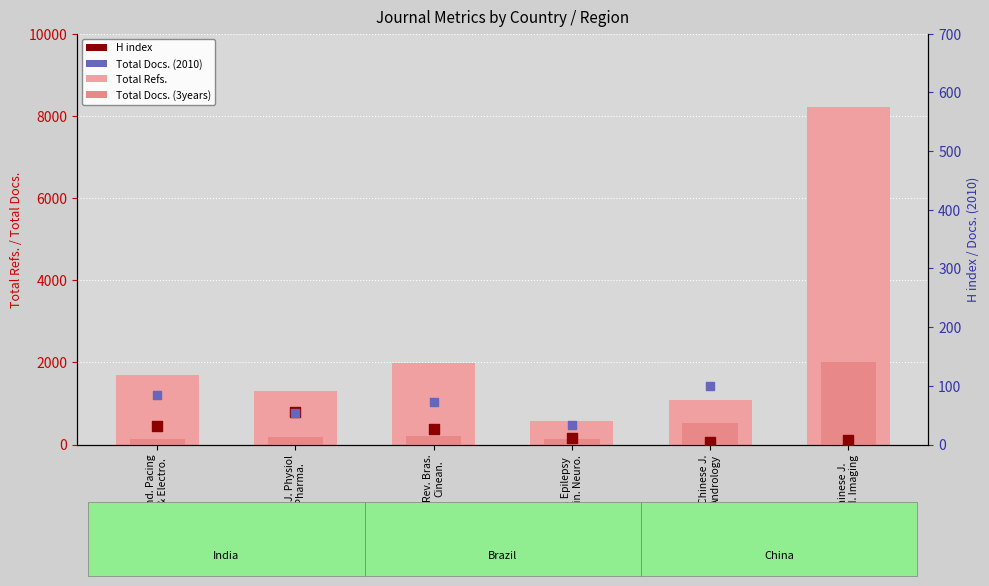

Which series has the largest total across all categories?

Total Refs.